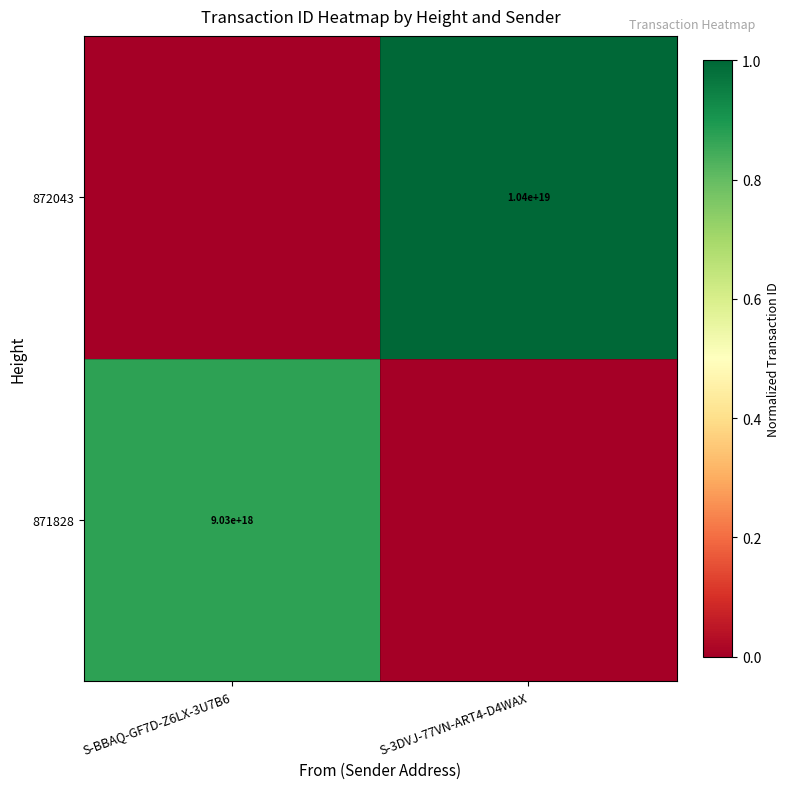

At how many categories does at least one series exceed 0?

2